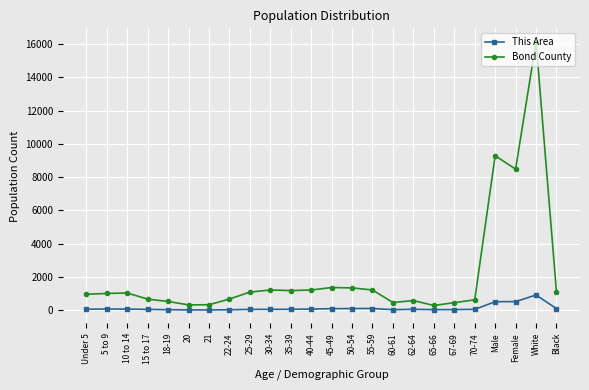

What is the difference between the maximum and minimum values in the Bond County series?

15865